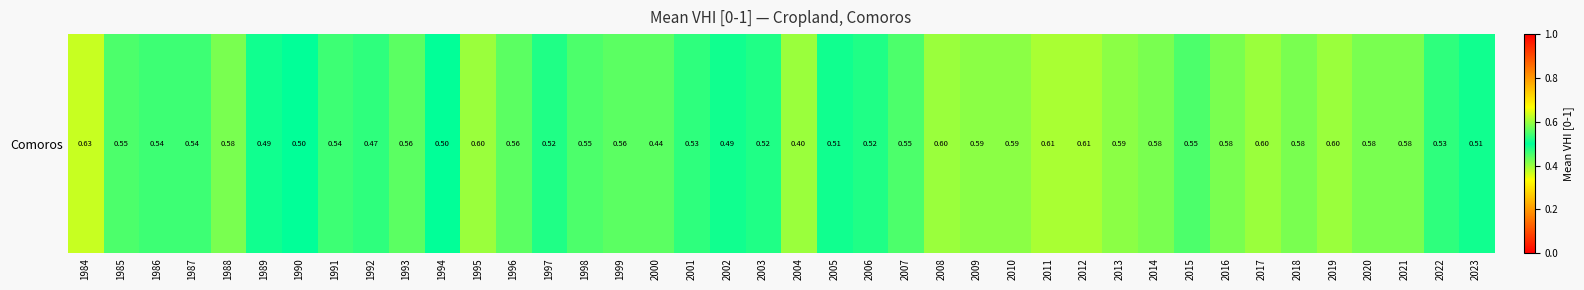

What is the minimum value shown in the chart?

0.4